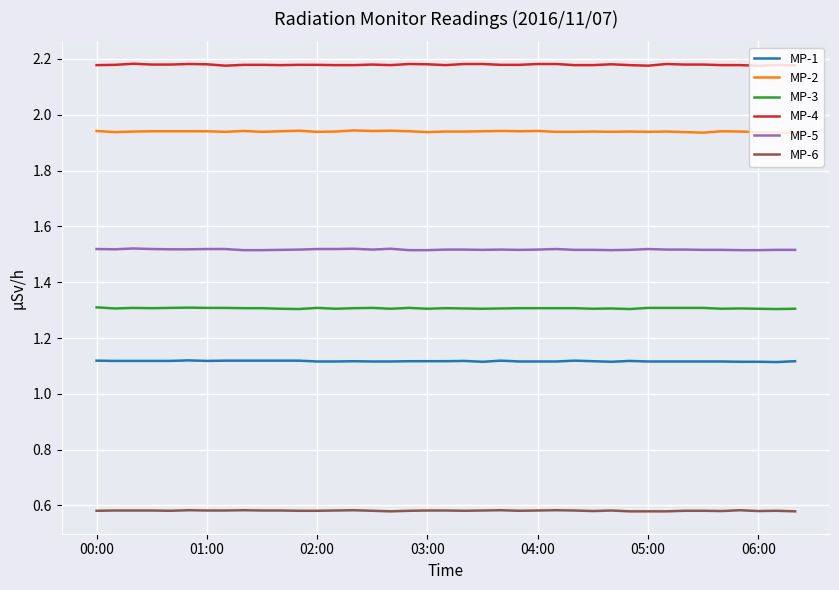

List the series in order of their peak value, lowest first.

MP-6, MP-1, MP-3, MP-5, MP-2, MP-4